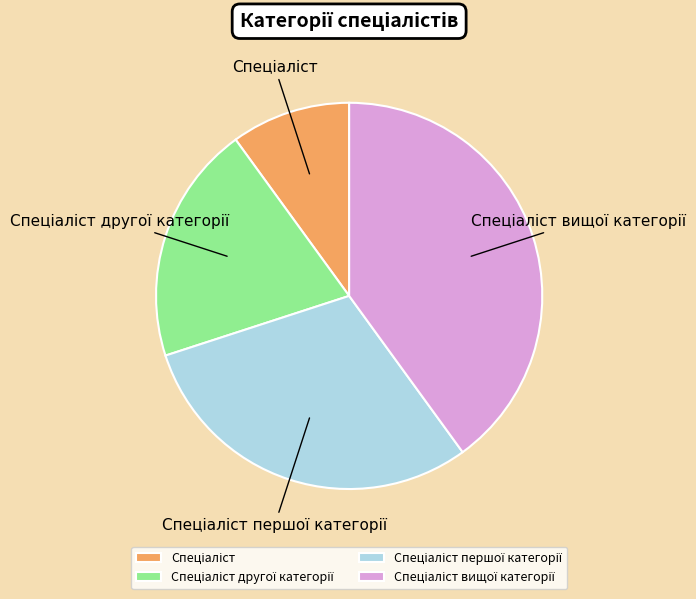

Does any single category account for the majority?

No